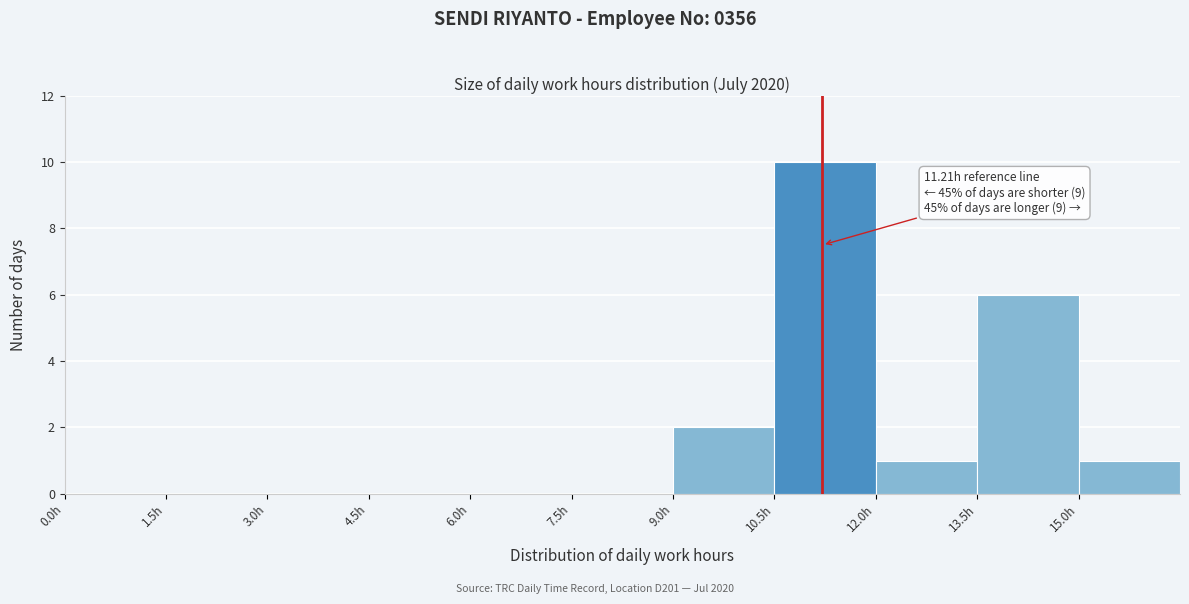

Over which range of the x-axis is the bar tallest?

10.5 to 12.0